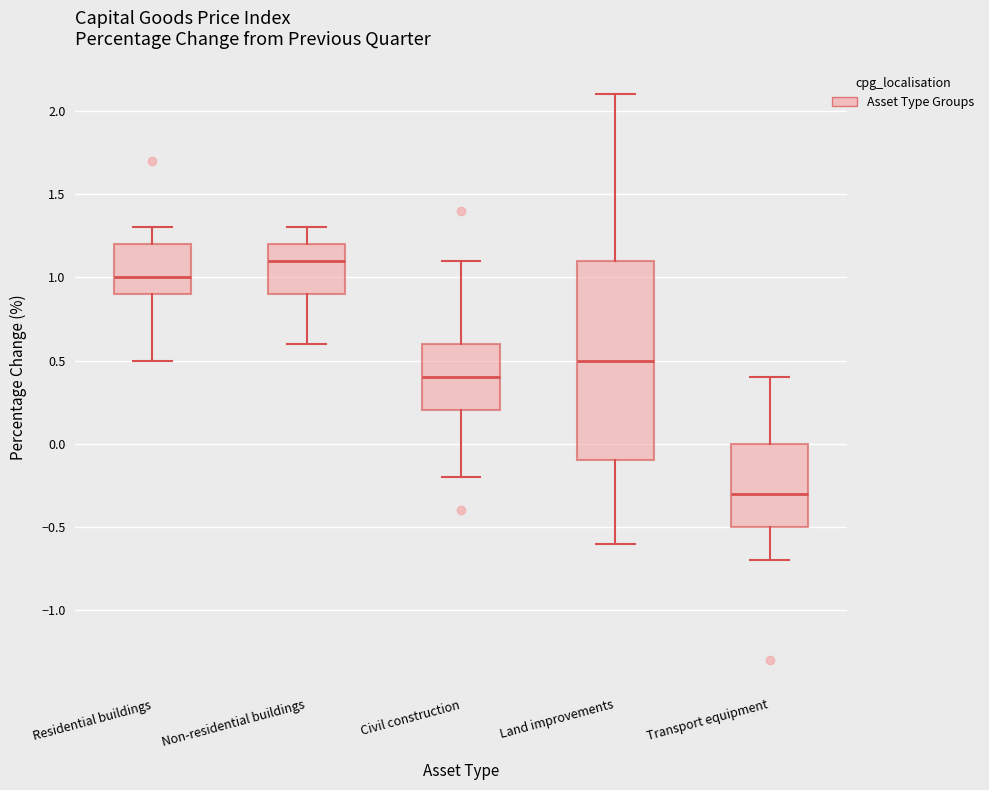

Reading left to right, transcribe this box plot: for each box, give where its median line is, the range the box spans, and where its two whiskers end, as read against the y-axis. The values are not printed on the chart, so give them approximately, as read against the axis.

Residential buildings: median 1.0, box 0.9 to 1.2, whiskers 0.5 to 1.3
Non-residential buildings: median 1.1, box 0.9 to 1.2, whiskers 0.6 to 1.3
Civil construction: median 0.4, box 0.2 to 0.6, whiskers -0.2 to 1.1
Land improvements: median 0.5, box -0.1 to 1.1, whiskers -0.6 to 2.1
Transport equipment: median -0.3, box -0.5 to 0.0, whiskers -0.7 to 0.4